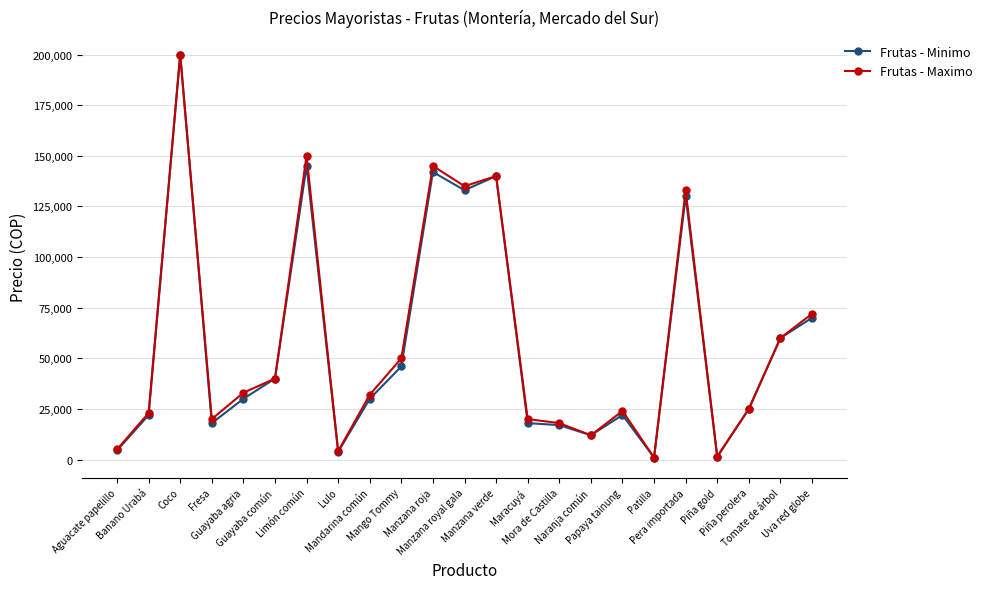

How many lines are shown in the chart?

2